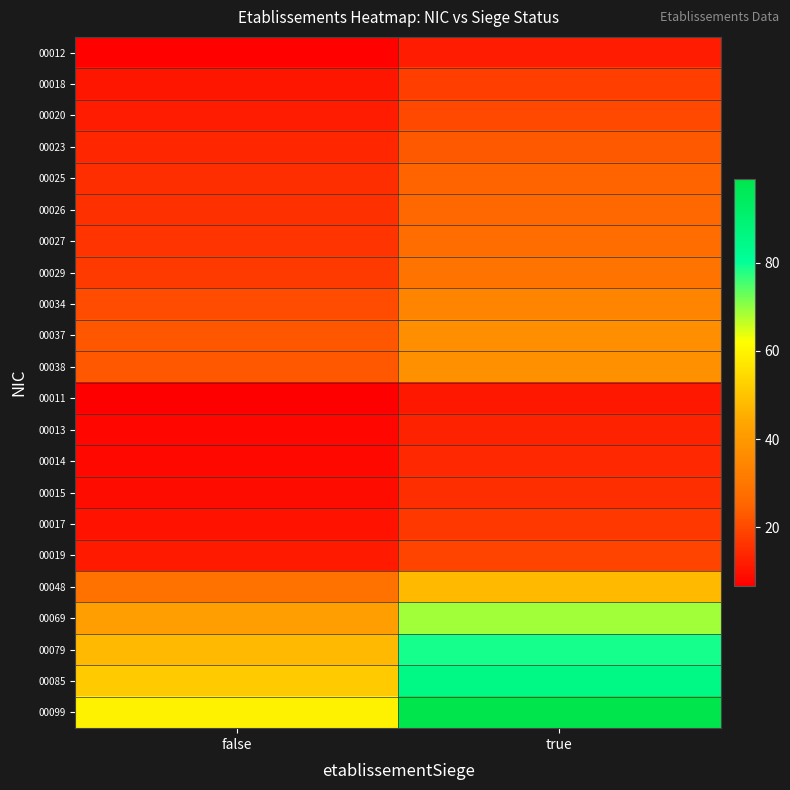

Reading left to right, extract all data points from this chart.

00012: false=7.2	true=12.0
00018: false=10.8	true=18.0
00020: false=12.0	true=20.0
00023: false=13.8	true=23.0
00025: false=15.0	true=25.0
00026: false=15.6	true=26.0
00027: false=16.2	true=27.0
00029: false=17.4	true=29.0
00034: false=20.4	true=34.0
00037: false=22.2	true=37.0
00038: false=22.8	true=38.0
00011: false=6.6	true=11.0
00013: false=7.8	true=13.0
00014: false=8.4	true=14.0
00015: false=9.0	true=15.0
00017: false=10.2	true=17.0
00019: false=11.4	true=19.0
00048: false=28.8	true=48.0
00069: false=41.4	true=69.0
00079: false=47.4	true=79.0
00085: false=51.0	true=85.0
00099: false=59.4	true=99.0